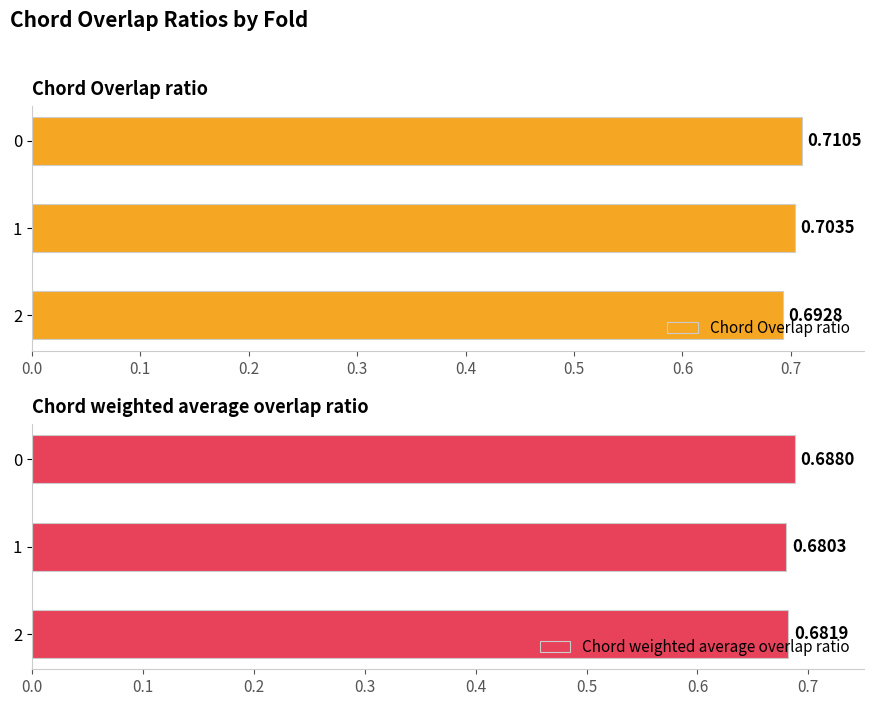

What are all the series names shown in the legend?

Chord Overlap ratio, Chord weighted average overlap ratio